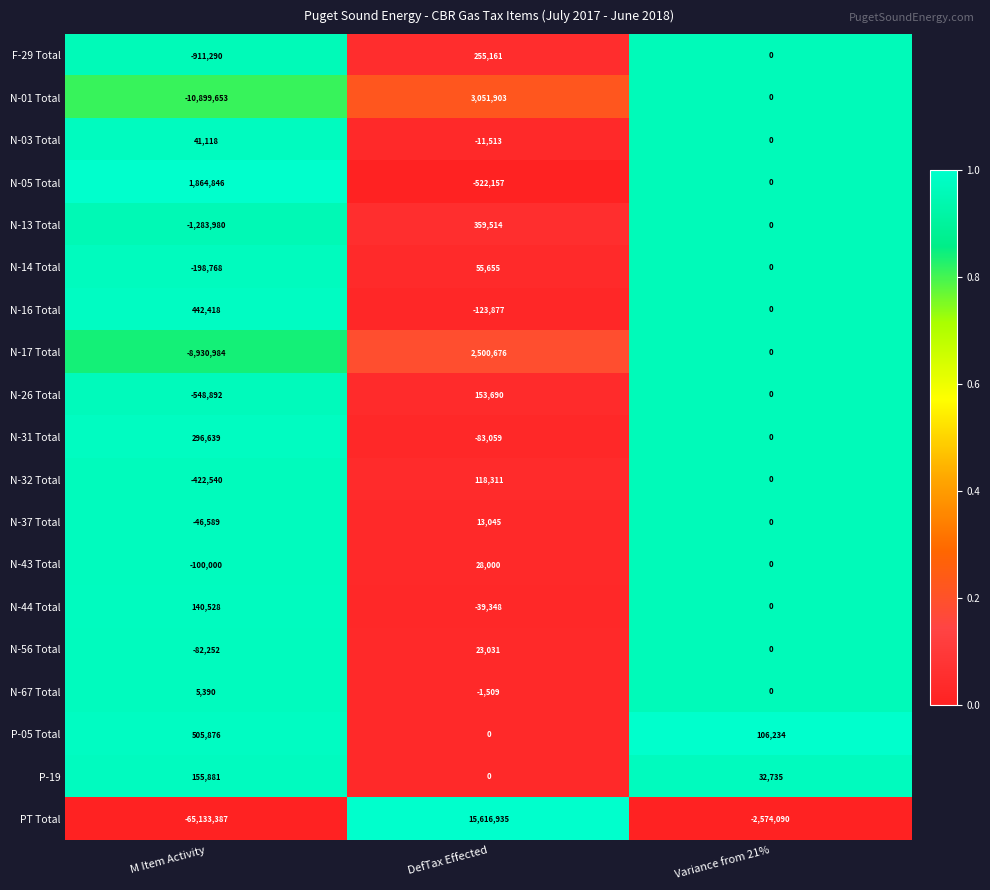

What is the approximate value of F-29 Total at M Item Activity, to the nearest 100?

-911300